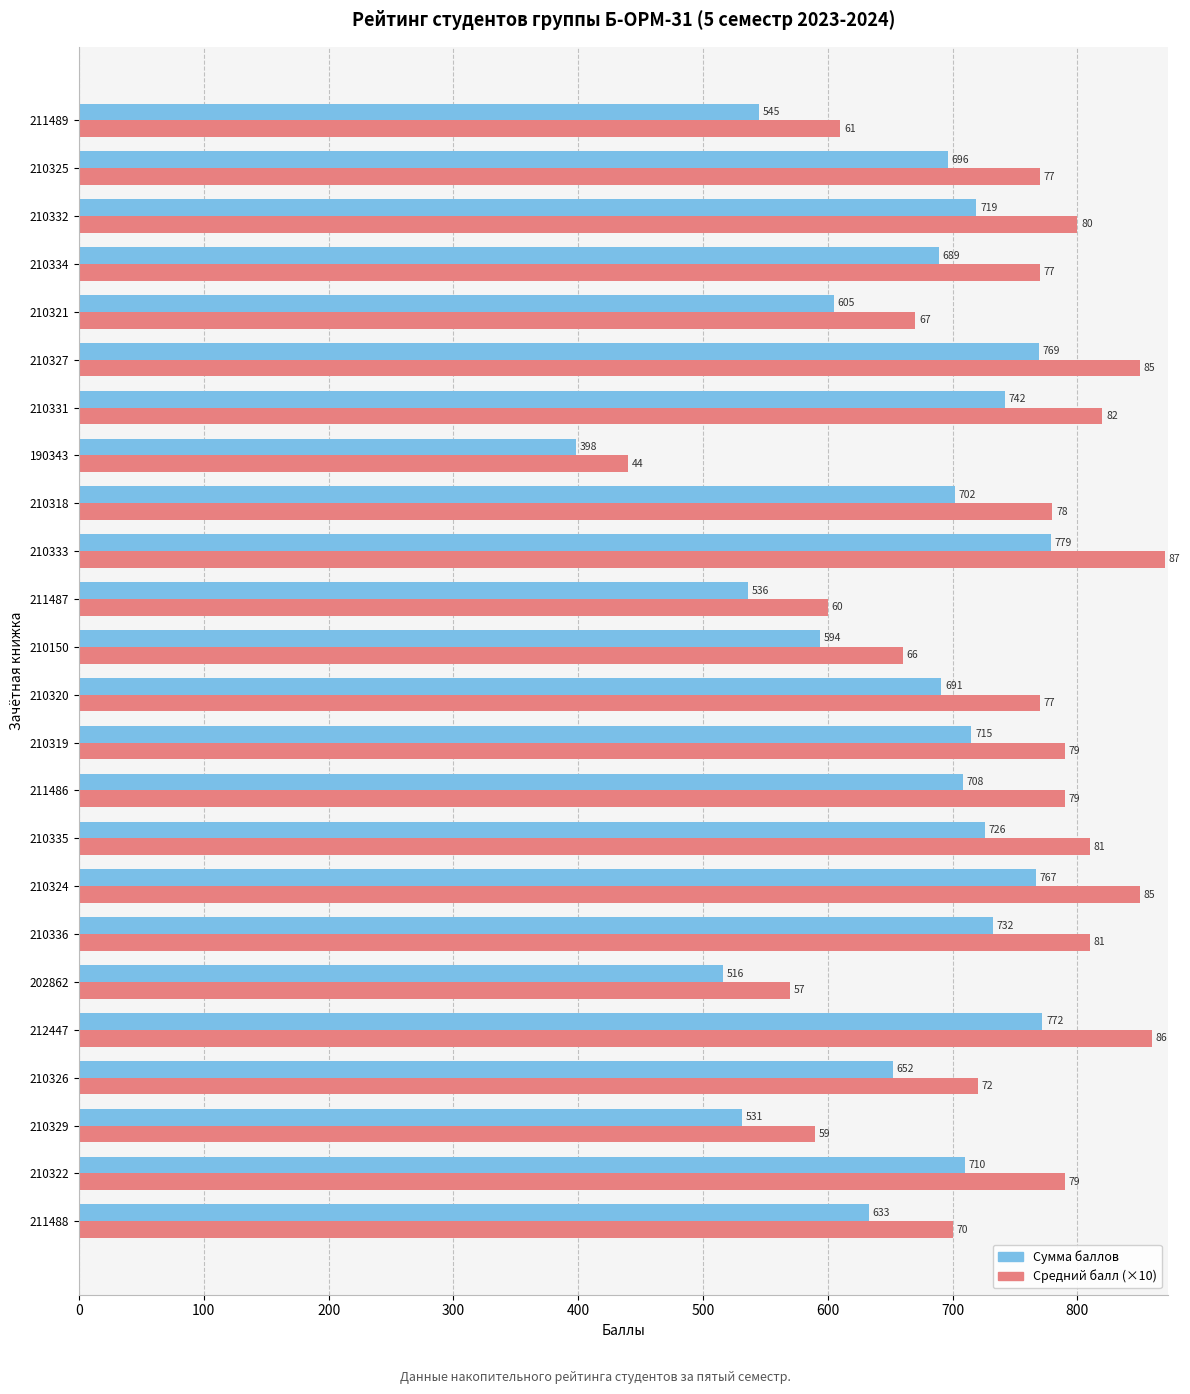

What is the maximum value shown in the chart?

870